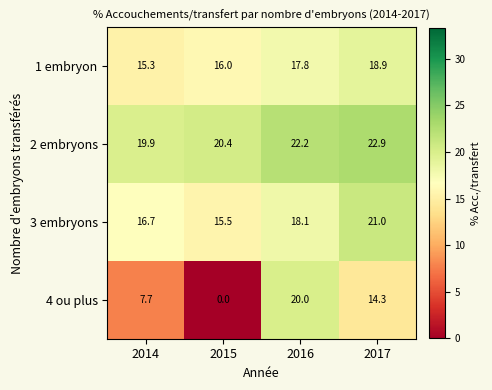

Reading right to left, list all the values displayed in this chart.

1 embryon: 18.9	17.8	16.0	15.3
2 embryons: 22.9	22.2	20.4	19.9
3 embryons: 21.0	18.1	15.5	16.7
4 ou plus: 14.3	20.0	0.0	7.7